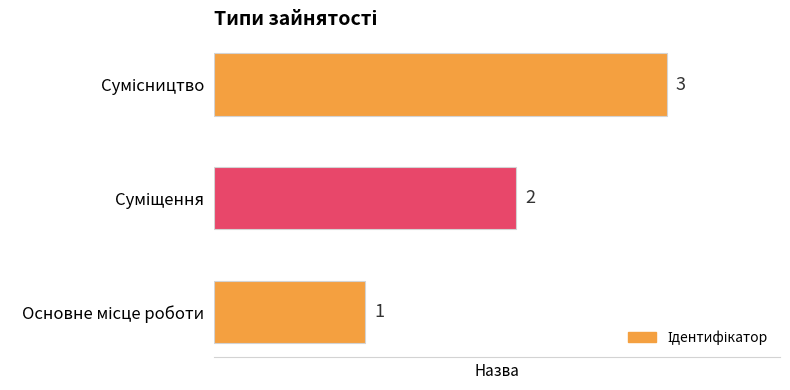

Does the chart contain any negative values?

No